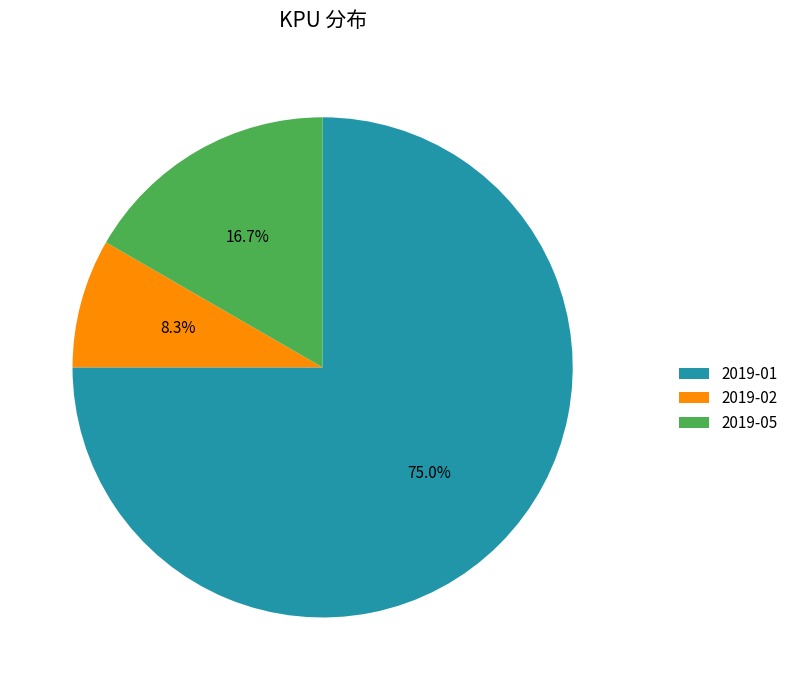

Which slice represents more than half of the pie?

2019-01